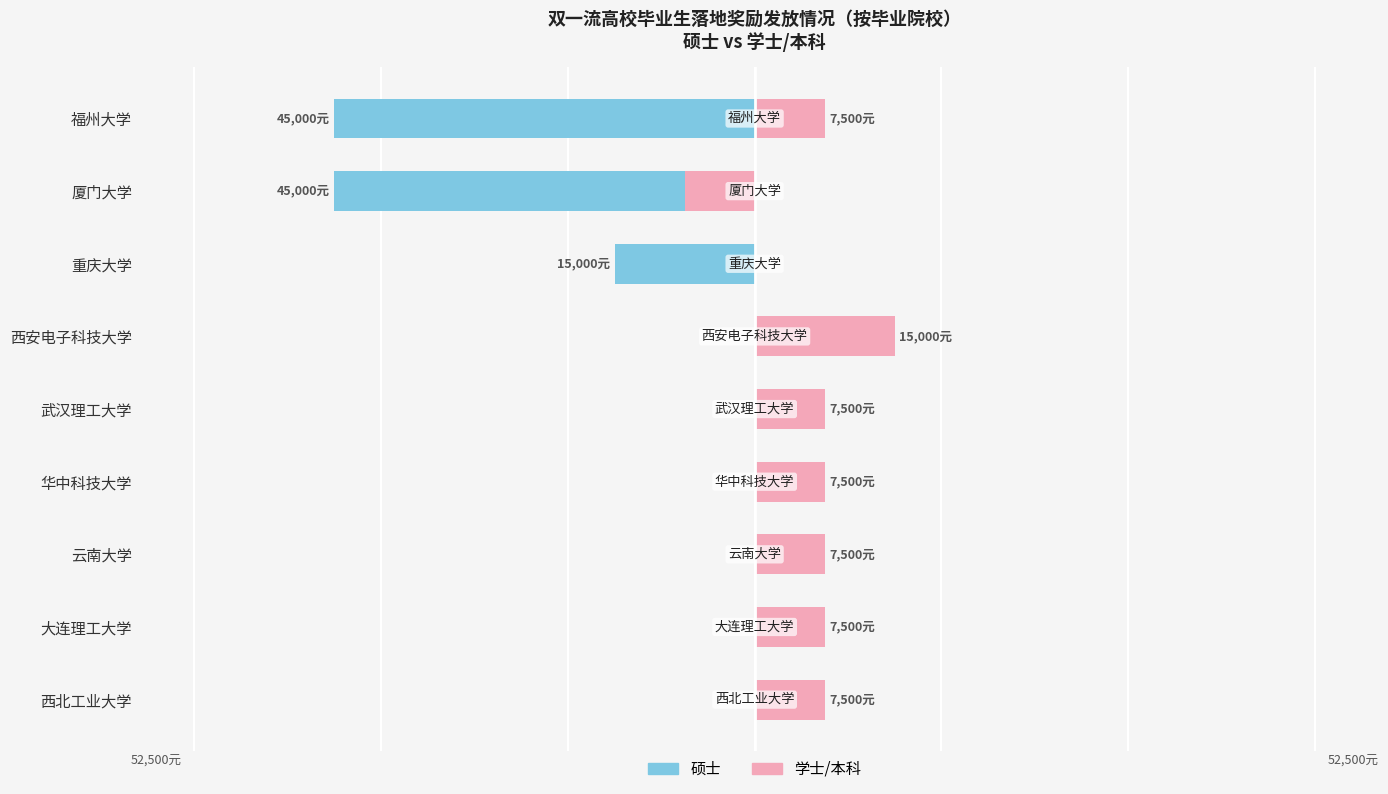

Reading right to left, what are all the values shown in this chart?

硕士: -45000	-45000	-15000	0	0	0	0	0	0
学士/本科: 7500	-7500	0	15000	7500	7500	7500	7500	7500